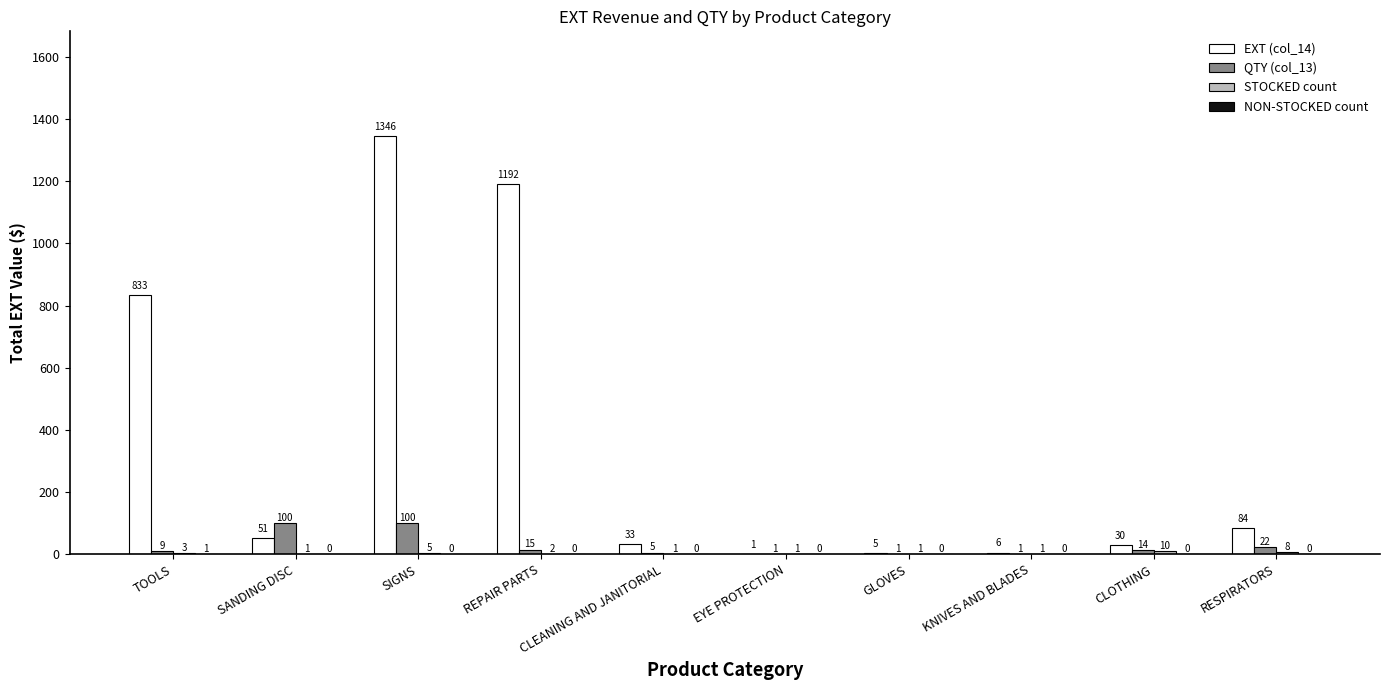

At which category is the sum across all series the highest?

SIGNS